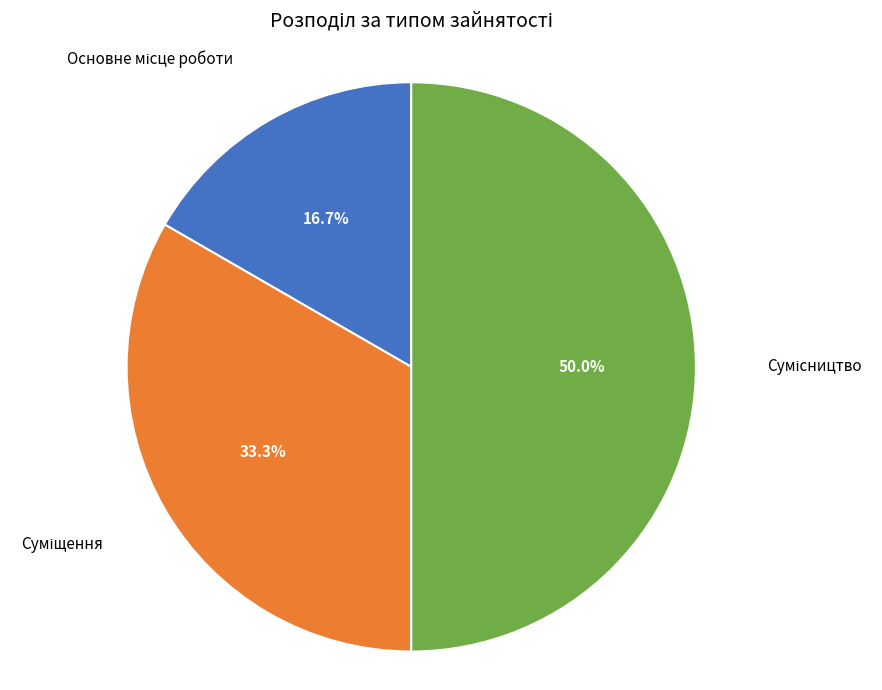

Count the number of slices in the pie.

3